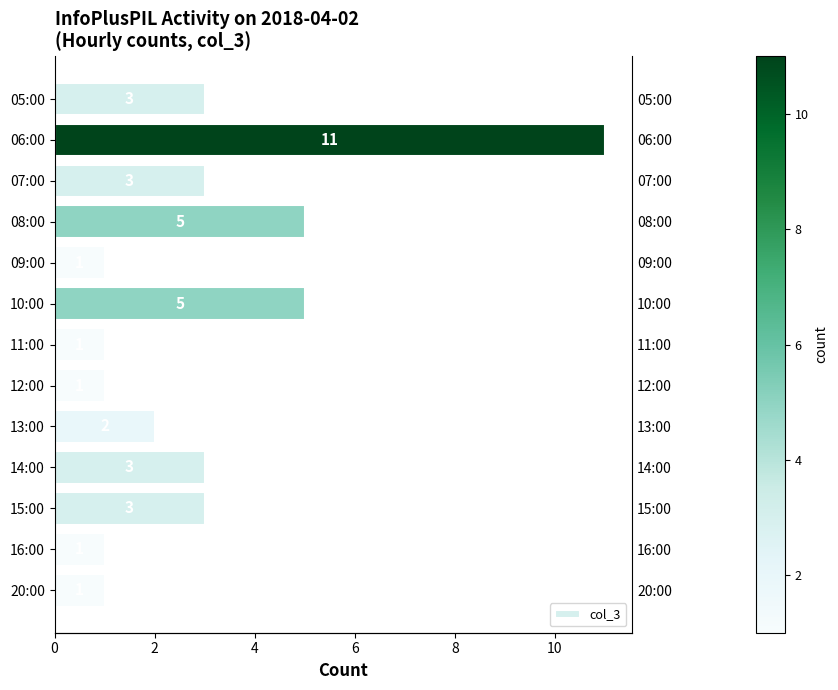

Is it true that the value at 11:00 is 2?

False